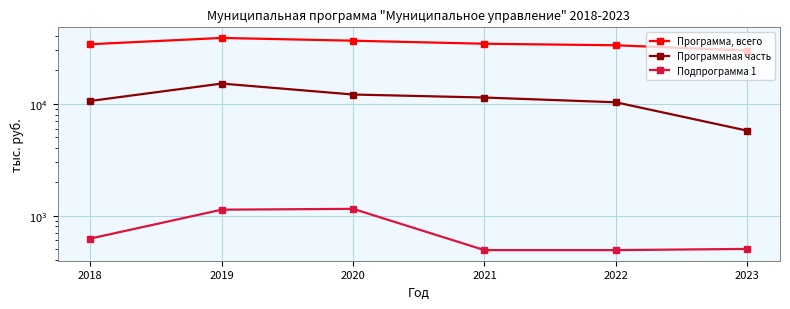

Reading right to left, extract all data points from this chart.

Программа, всего: 29902.8	33320.3	34377.4	36604.8	38740.2	34045.6
Программная часть: 5749.1	10308.5	11365.6	12093.0	15149.6	10593.9
Подпрограмма 1: 504.3	492.0	492.0	1150.1	1130.8	624.1